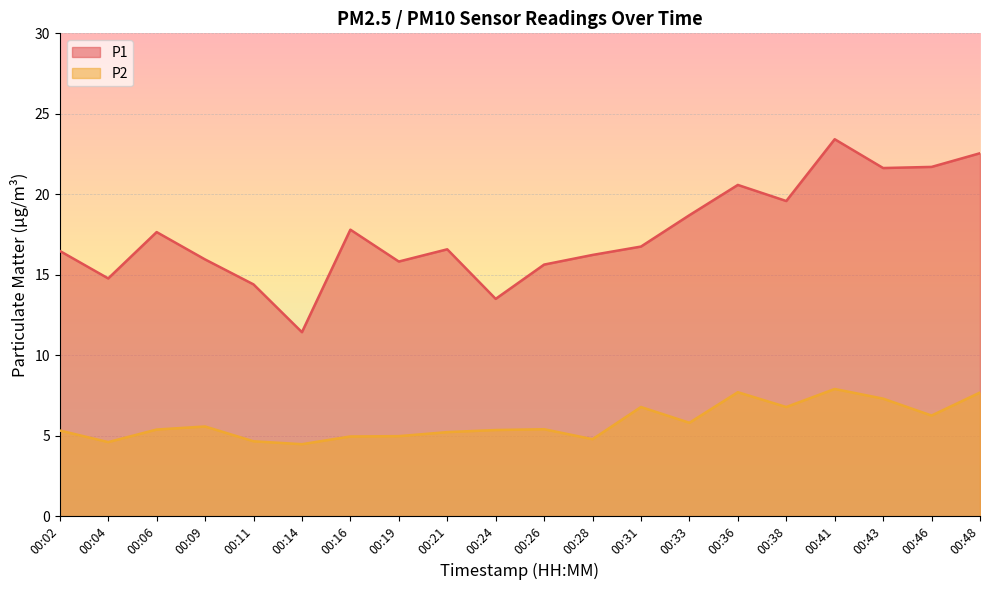

What is the difference between the maximum and minimum values in the P2 series?

3.4